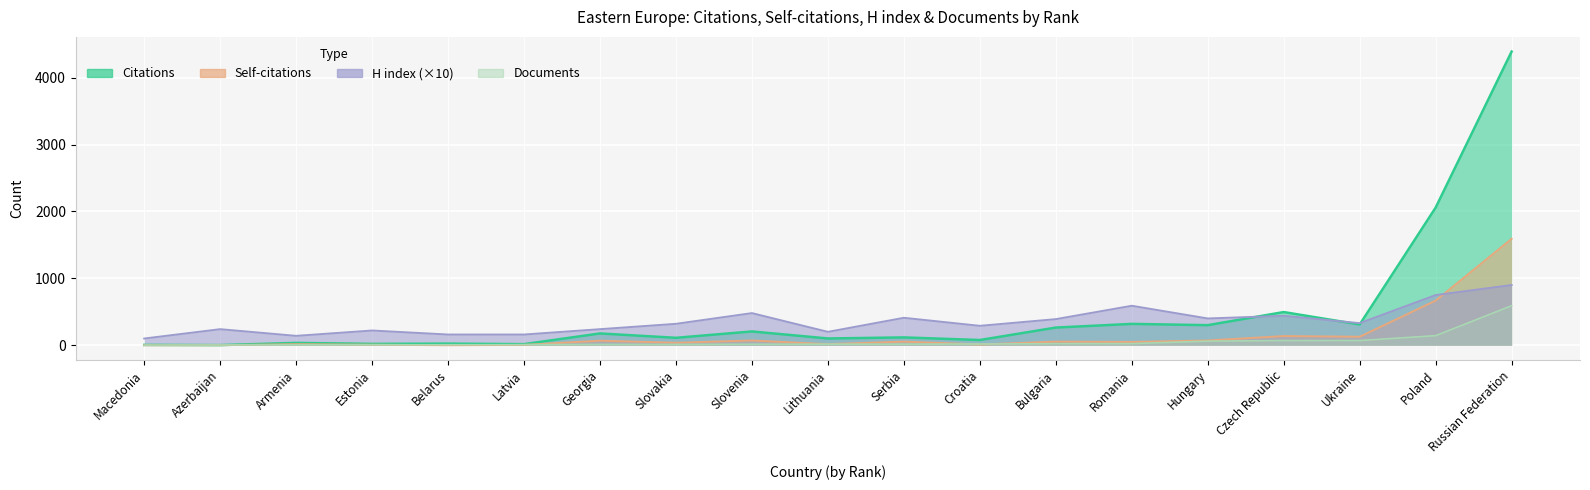

Reading left to right, extract all data points from this chart.

Citations: Macedonia=5	Azerbaijan=2	Armenia=35	Estonia=20	Belarus=24	Latvia=16	Georgia=176	Slovakia=111	Slovenia=206	Lithuania=101	Serbia=117	Croatia=78	Bulgaria=264	Romania=319	Hungary=300	Czech Republic=496	Ukraine=310	Poland=2058	Russian Federation=4391
Self-citations: Macedonia=0	Azerbaijan=1	Armenia=16	Estonia=8	Belarus=0	Latvia=5	Georgia=68	Slovakia=37	Slovenia=71	Lithuania=16	Serbia=54	Croatia=11	Bulgaria=54	Romania=49	Hungary=71	Czech Republic=137	Ukraine=127	Poland=667	Russian Federation=1591
H index: Macedonia=100	Azerbaijan=240	Armenia=140	Estonia=220	Belarus=160	Latvia=160	Georgia=240	Slovakia=320	Slovenia=480	Lithuania=200	Serbia=410	Croatia=290	Bulgaria=390	Romania=590	Hungary=400	Czech Republic=440	Ukraine=330	Poland=750	Russian Federation=900
Documents: Macedonia=2	Azerbaijan=4	Armenia=5	Estonia=7	Belarus=7	Latvia=9	Georgia=12	Slovakia=12	Slovenia=15	Lithuania=16	Serbia=16	Croatia=18	Bulgaria=23	Romania=24	Hungary=61	Czech Republic=70	Ukraine=70	Poland=143	Russian Federation=591